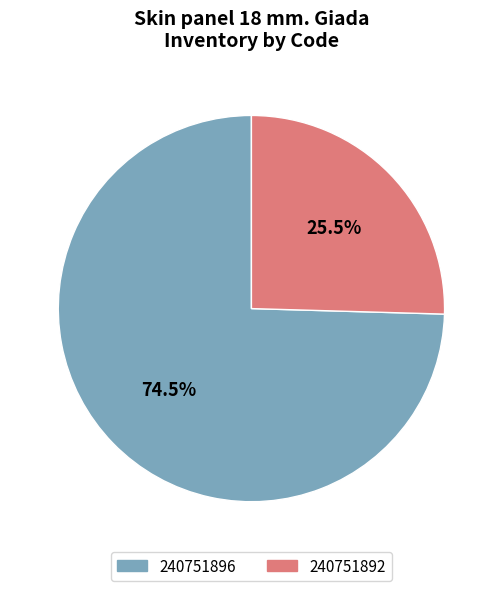

Rank the categories by value from lowest to highest.

240751892, 240751896